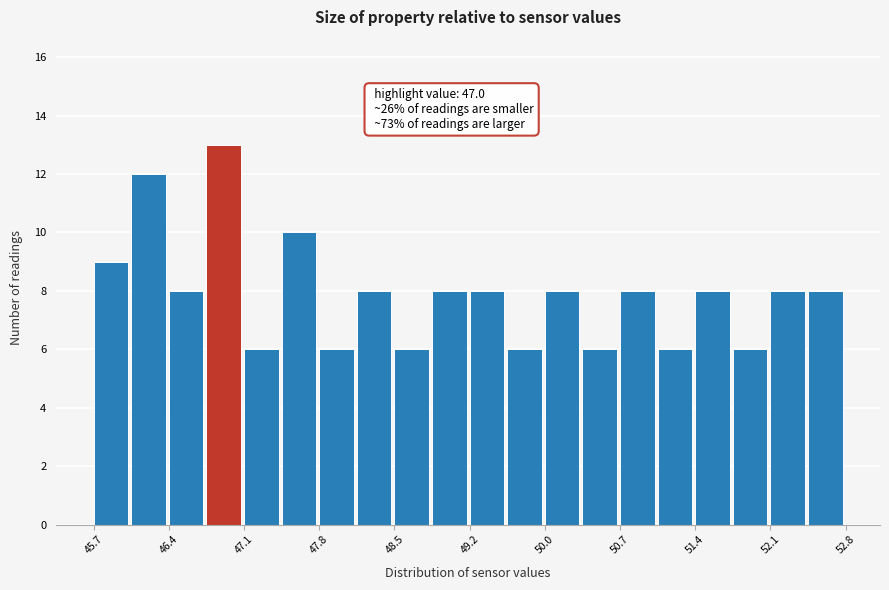

Around what value on the x-axis is the tallest bar? Give the approximate position of its centre, as read against the axis.

46.9